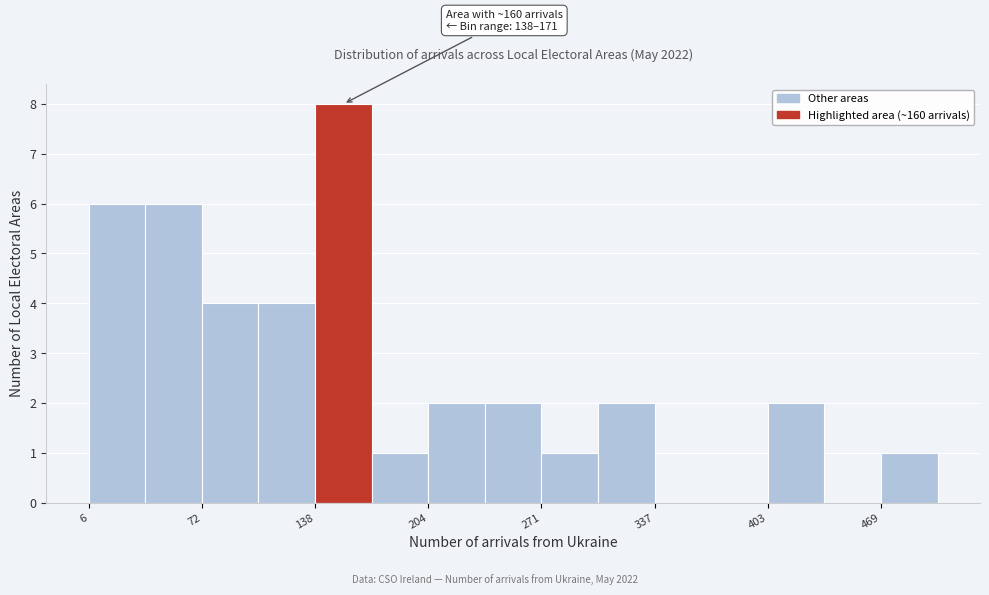

Read against the x-axis, roughly where is the centre of the tallest bar?

160